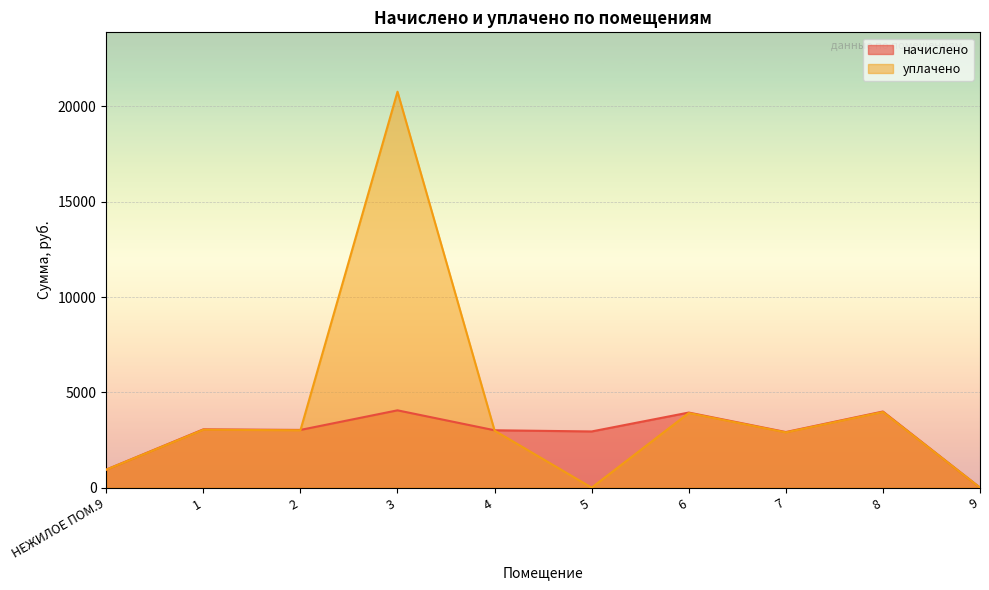

Where is начислено nearest to the value 2028?

7